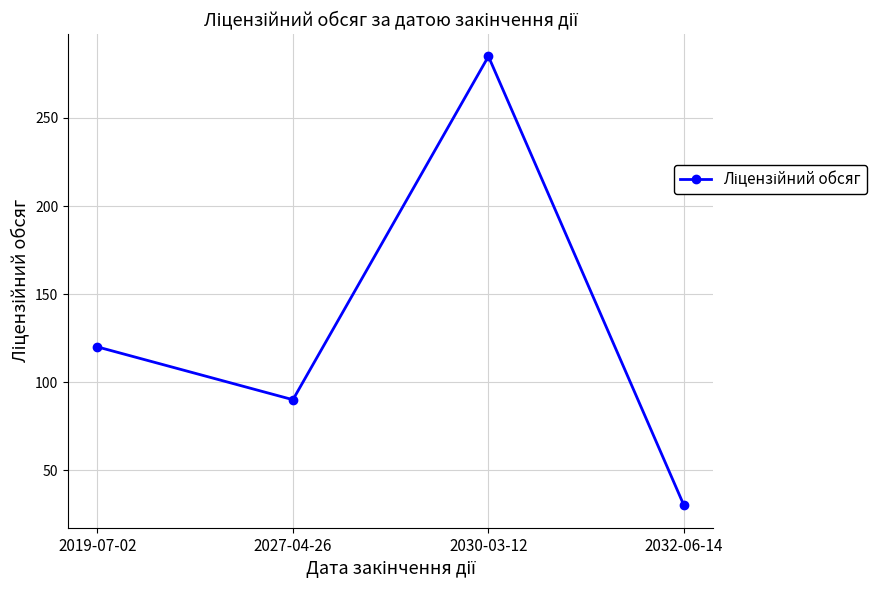

Rank the categories by value from lowest to highest.

2032-06-14, 2027-04-26, 2019-07-02, 2030-03-12